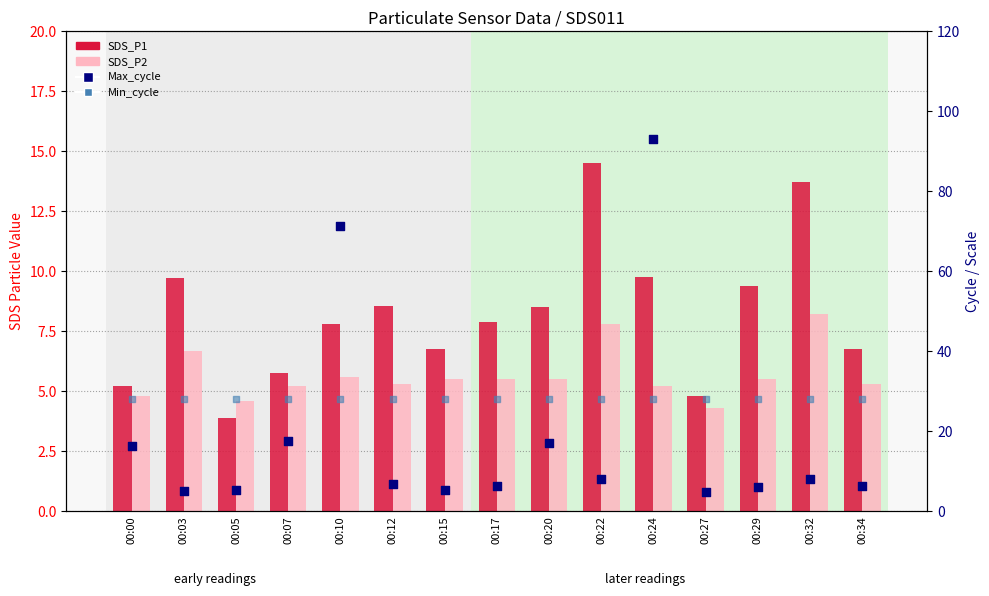

Which series contains the lowest Y value?

SDS_P1